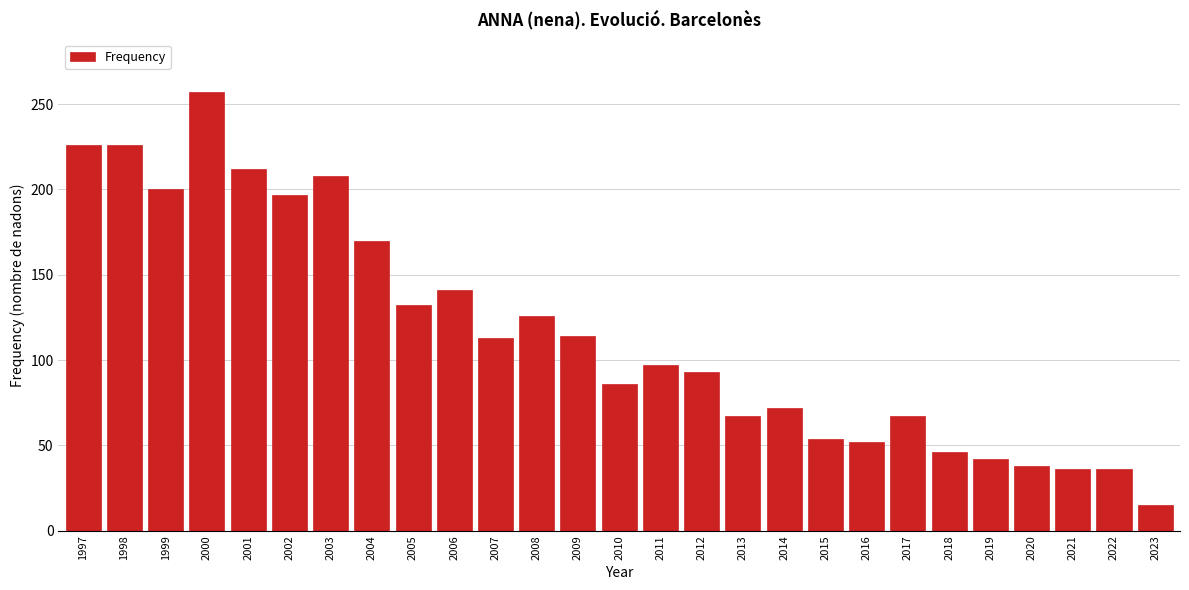

Which label corresponds to the smallest value in the chart?

2023